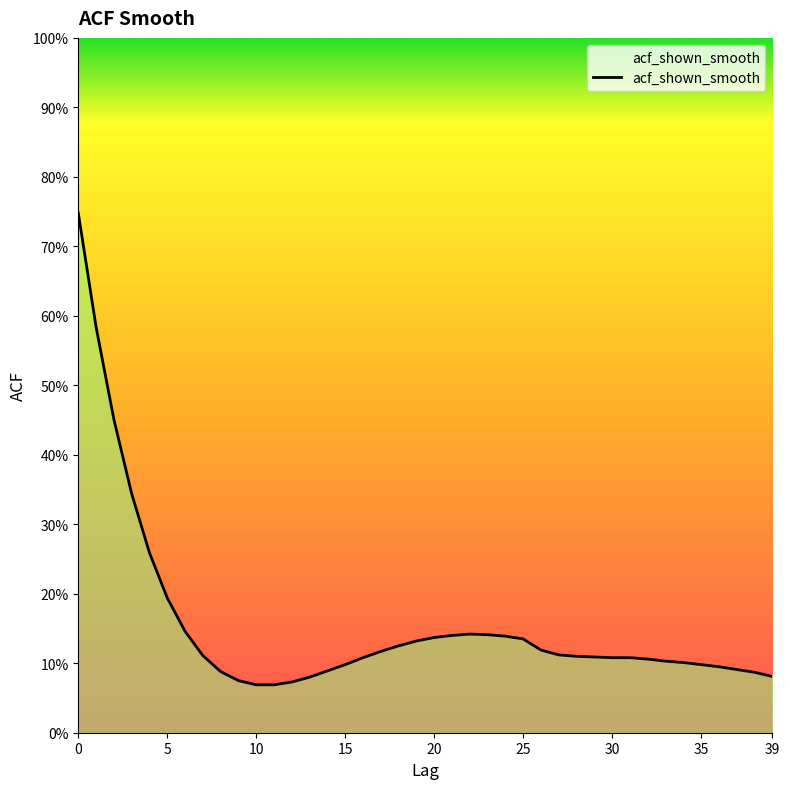

Does the chart display data point markers on the line(s)?

No